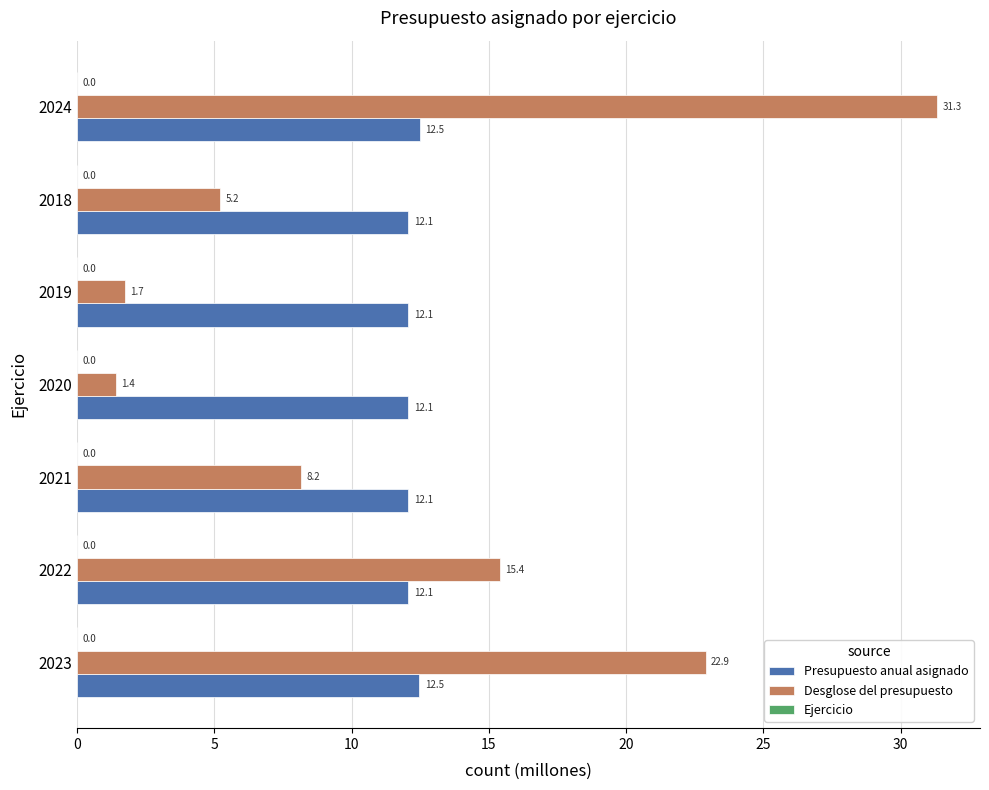

True or false: Desglose del presupuesto has a value of 1.7 at 2019.

True